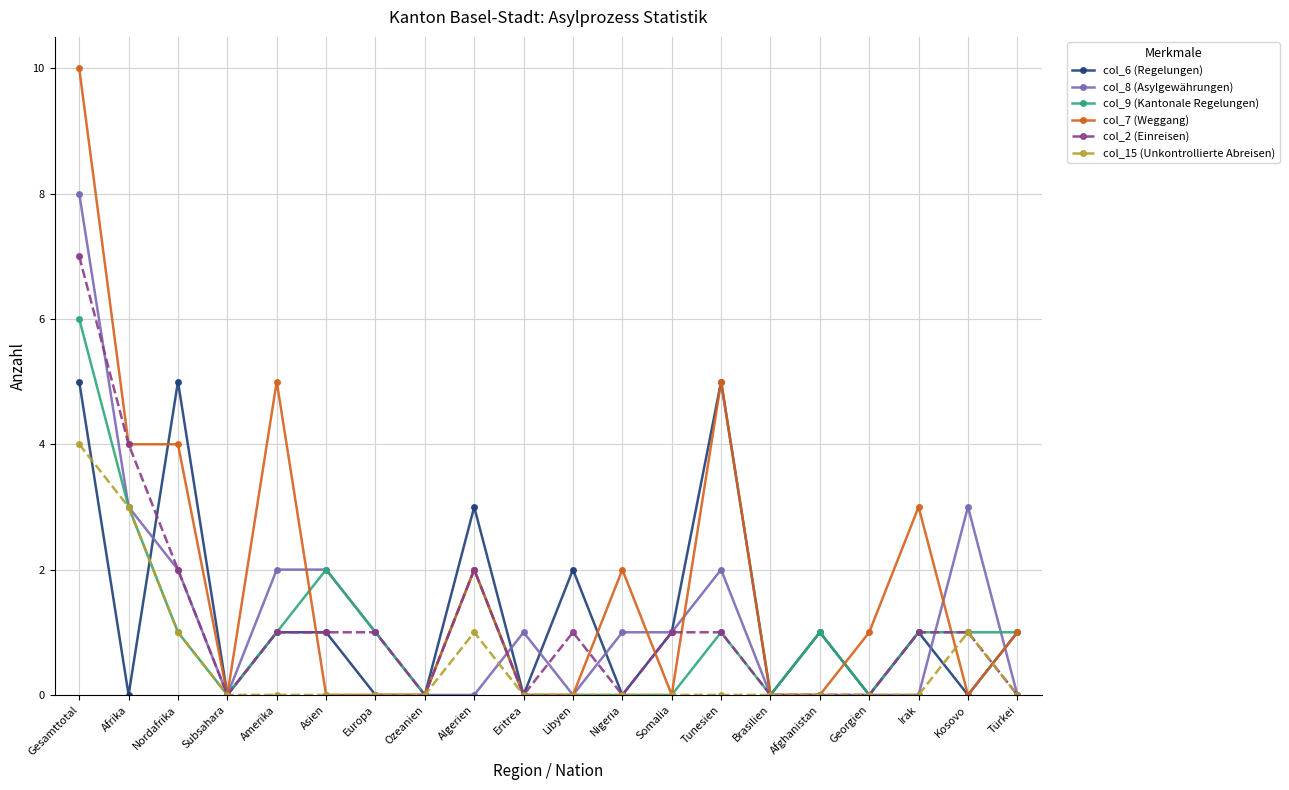

Which series changed the most between Amerika and Brasilien?

col_7 (Weggang)